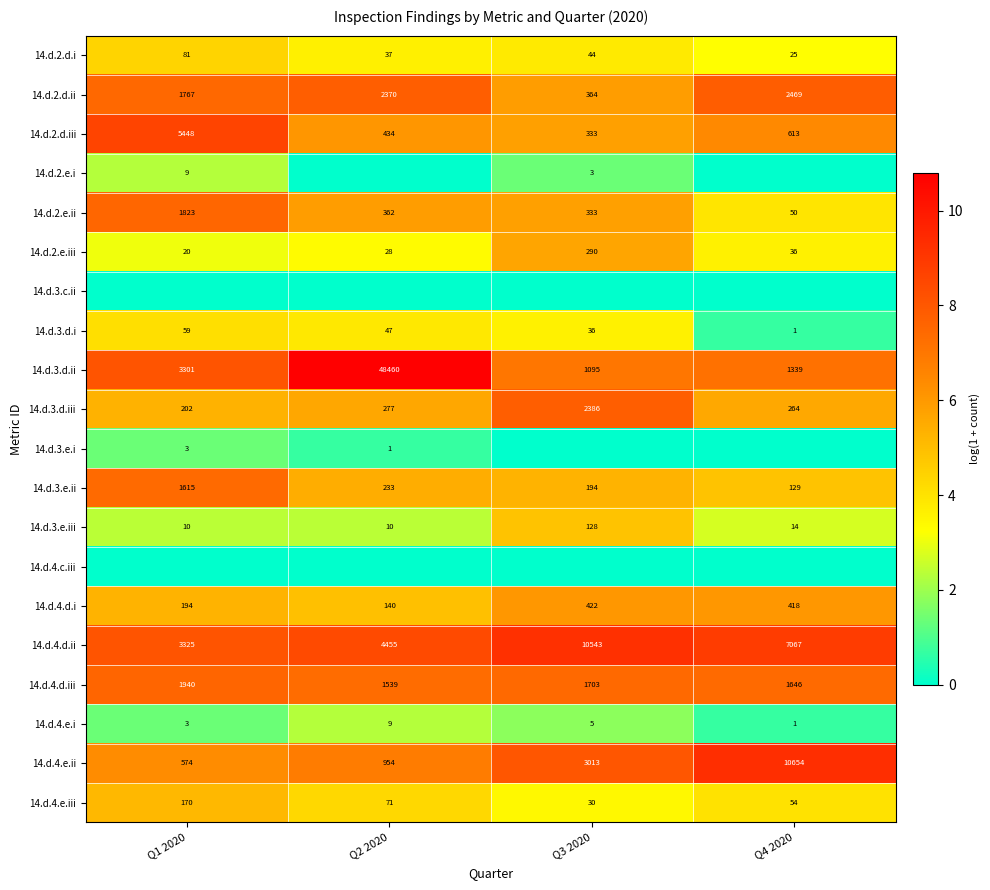

How many 14.d.3.d.i values are between 36 and 59?

3